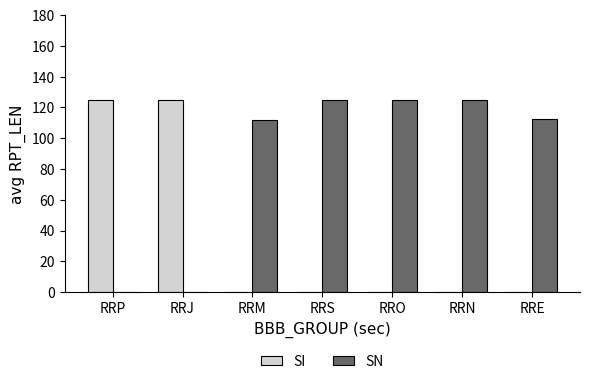

Does the chart contain stacked bars?

No